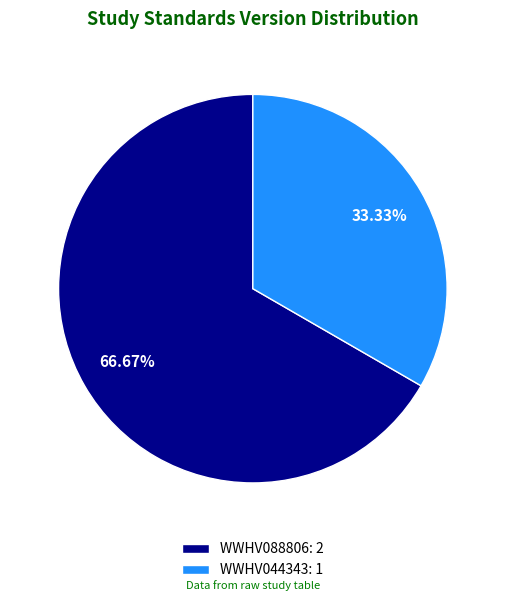

The WWHV044343 slice represents 33% of the pie. True or false?

True